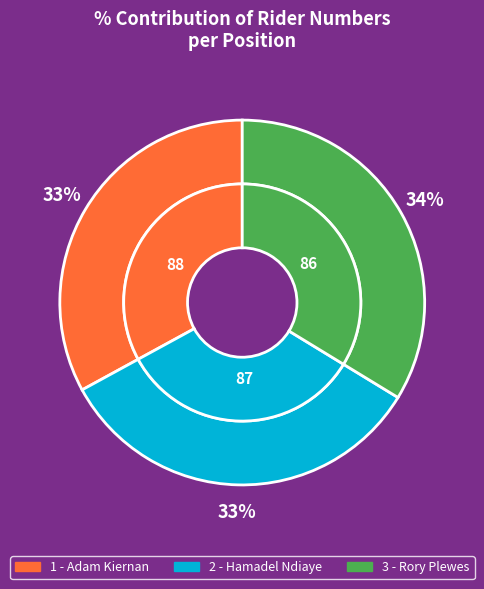

What is the largest slice in the pie chart?

3 - Rory Plewes